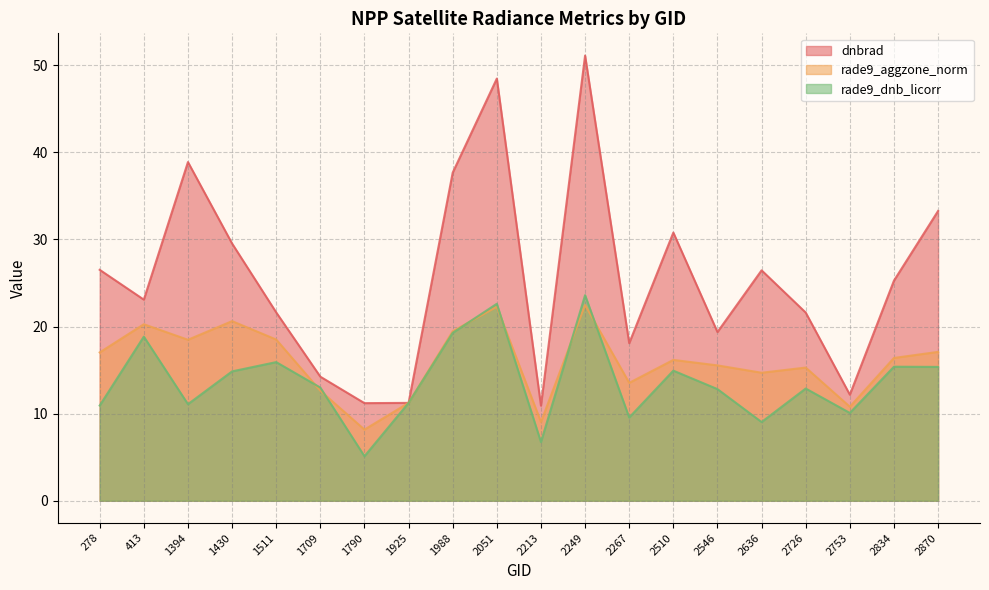

True or false: rade9_aggzone_norm has a value of 20.3 at 413.

True